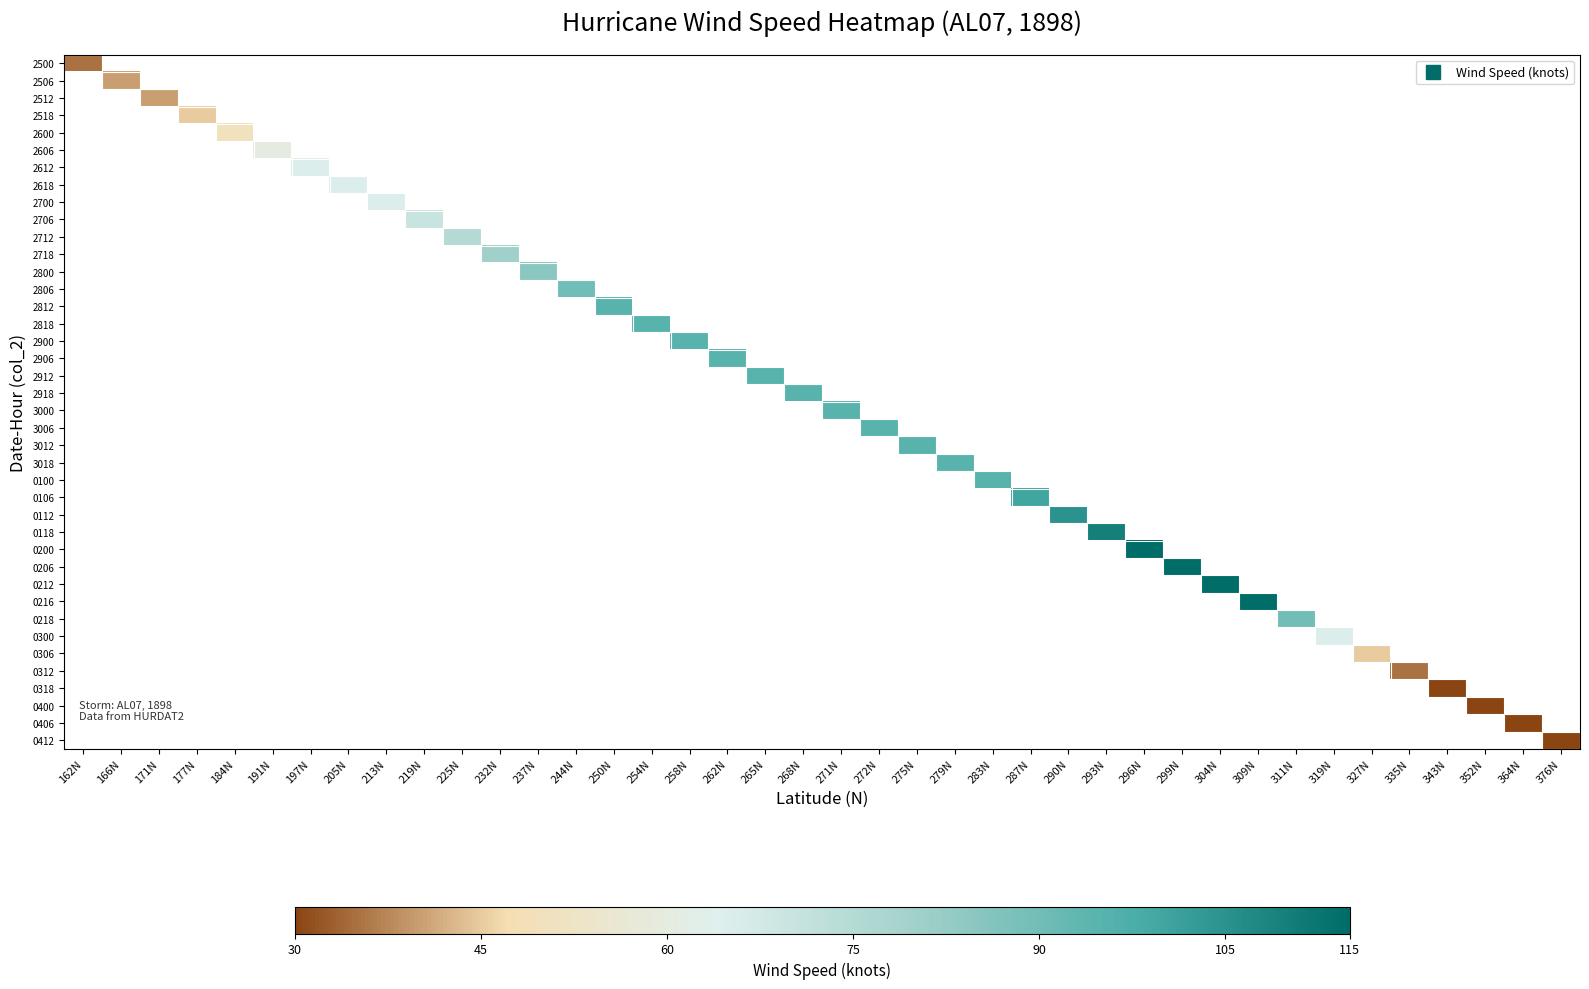

Rank the series at 309N from highest to lowest value.

2500, 2506, 2512, 2518, 2600, 2606, 2612, 2618, 2700, 2706, 2712, 2718, 2800, 2806, 2812, 2818, 2900, 2906, 2912, 2918, 3000, 3006, 3012, 3018, 0100, 0106, 0112, 0118, 0200, 0206, 0212, 0216, 0218, 0300, 0306, 0312, 0318, 0400, 0406, 0412